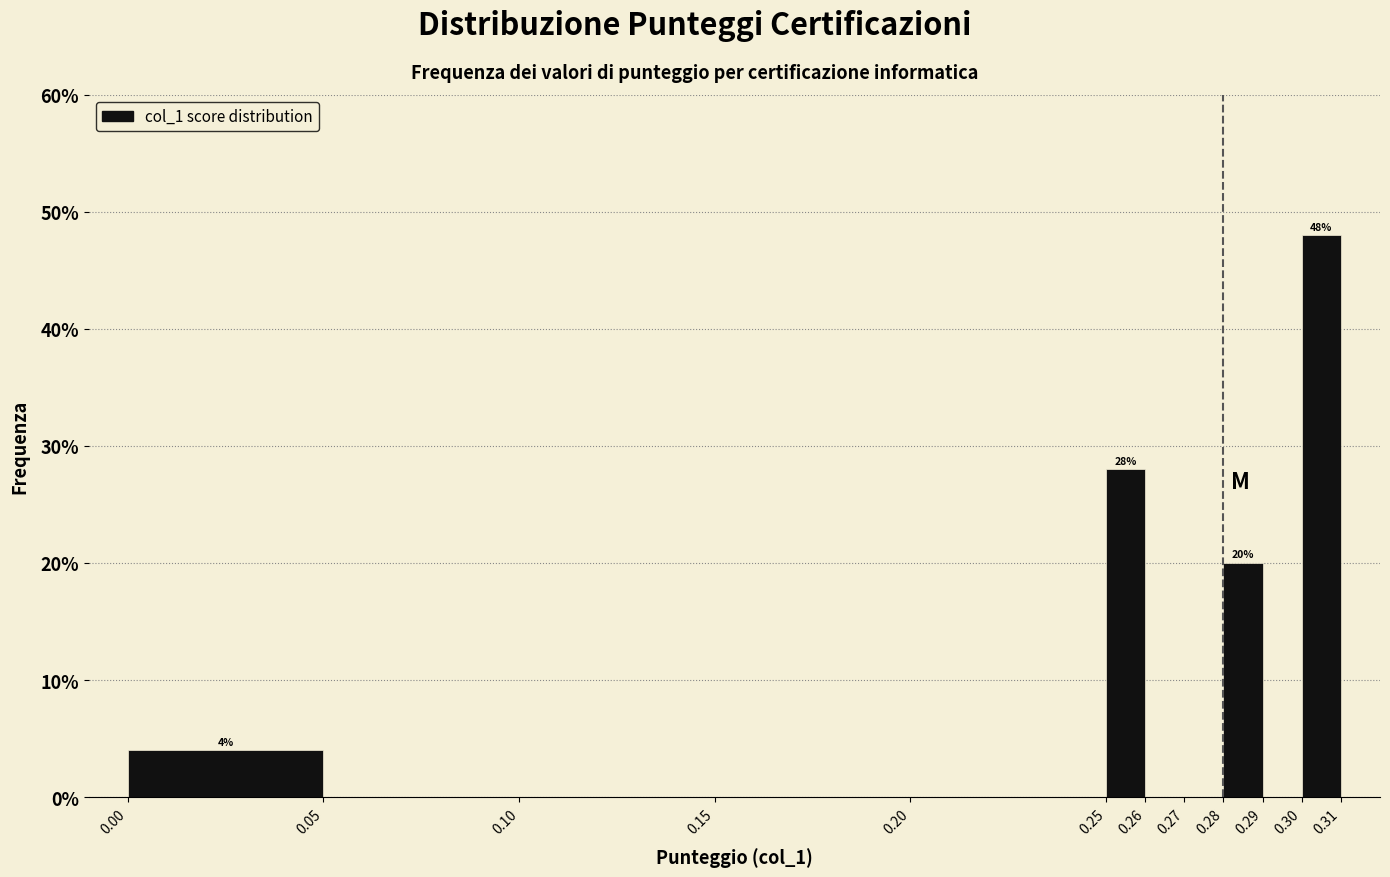

Which range on the x-axis has the tallest bar?

0.30 to 0.31